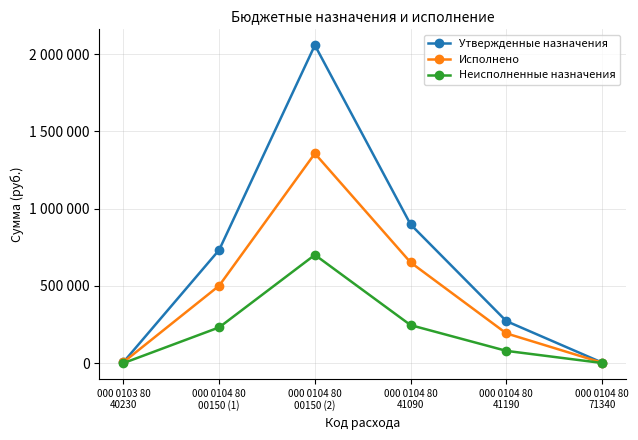

The Исполнено series shows 663.1 at 000 0104 80
71340. True or false?

False